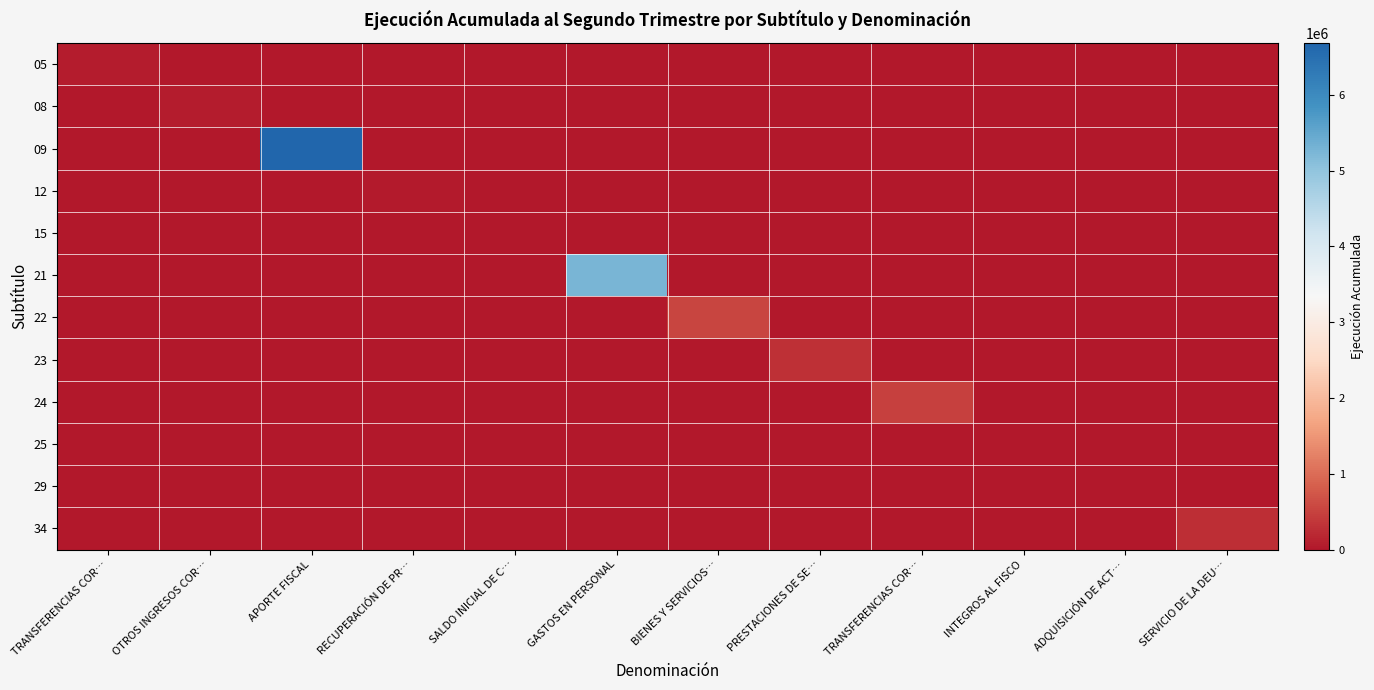

Which series has the largest total across all categories?

09